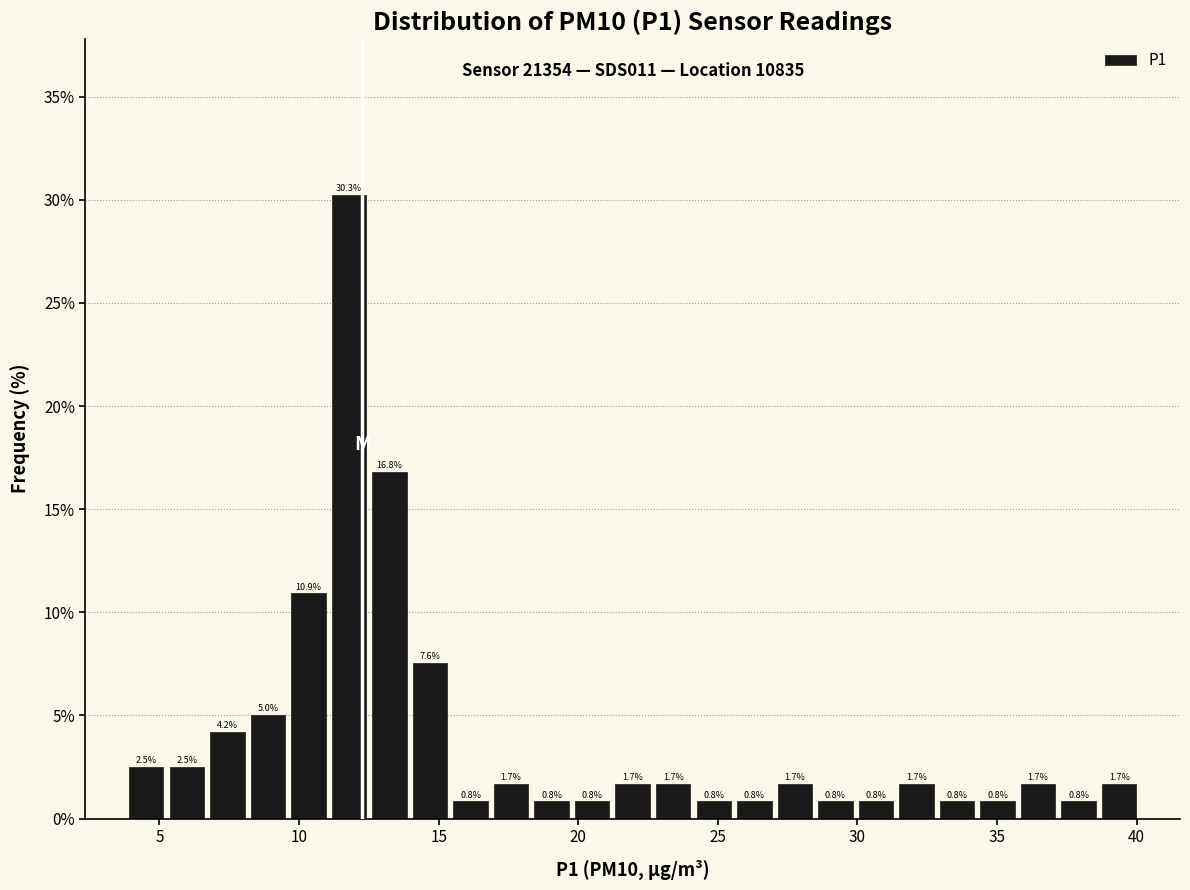

Around what value on the x-axis is the tallest bar? Give the approximate position of its centre, as read against the axis.

12.0